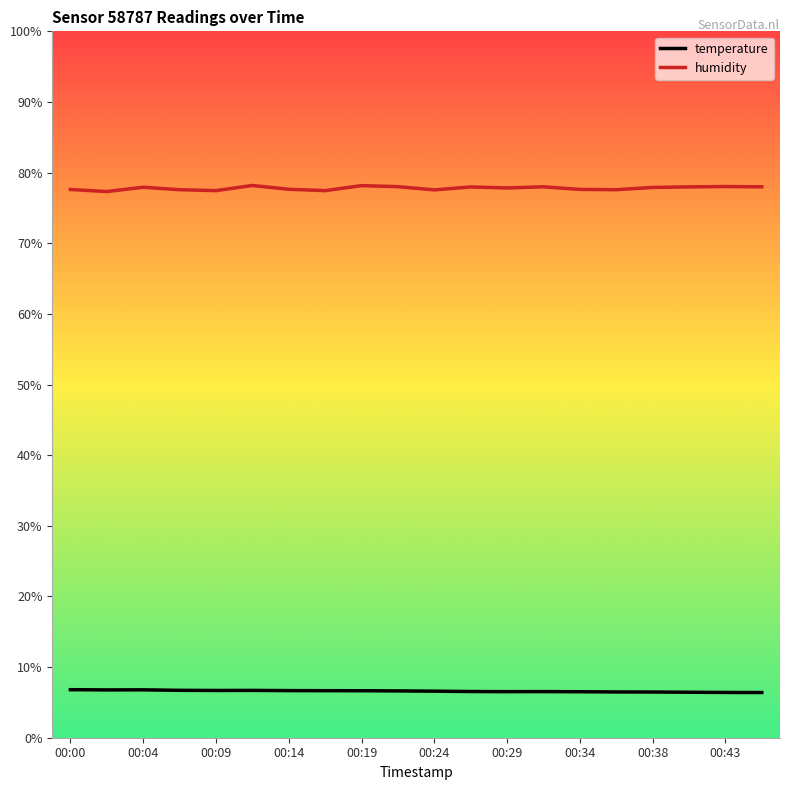

Which series has the largest total across all categories?

humidity